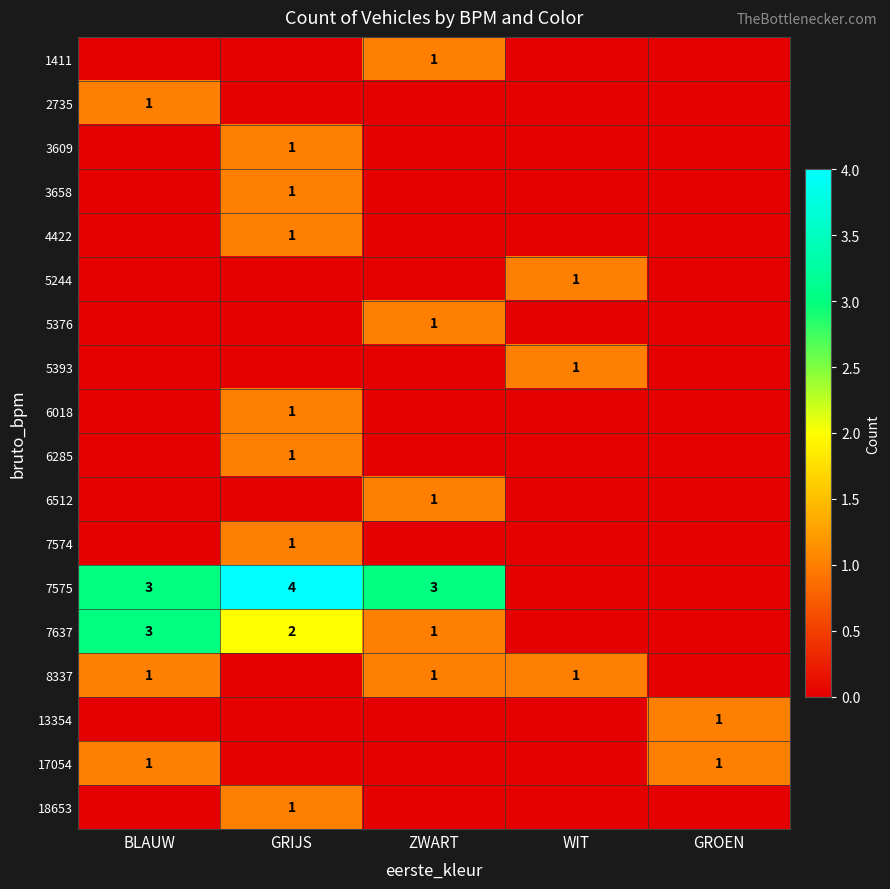

The value of 6285 at GRIJS is 2. True or false?

False